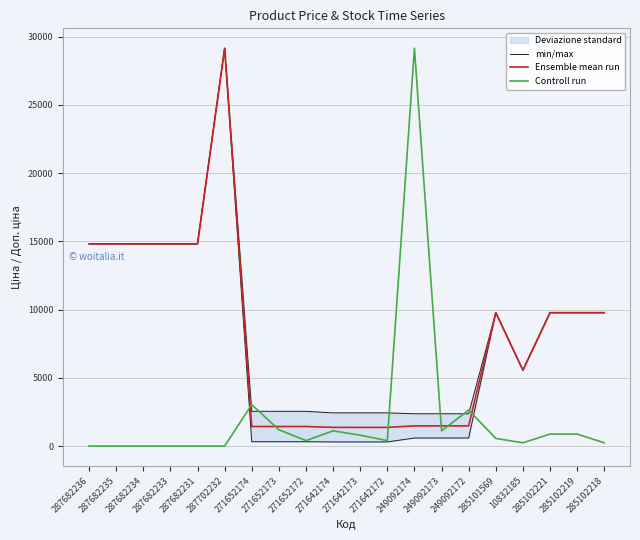

True or false: Ensemble mean run and Controll run cross at least once.

True